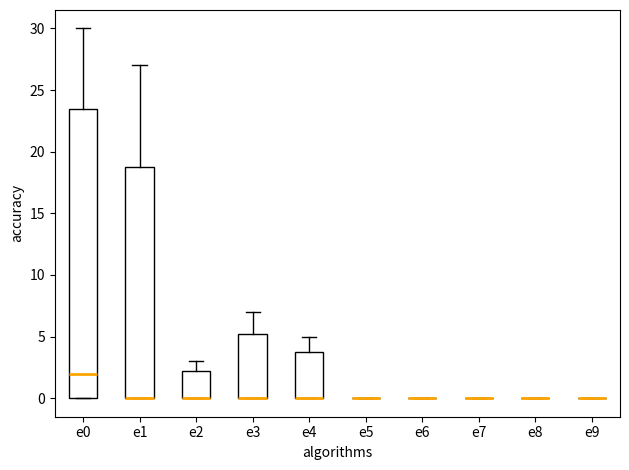

Which box is the tallest, from its lower edge to its upper edge?

e0